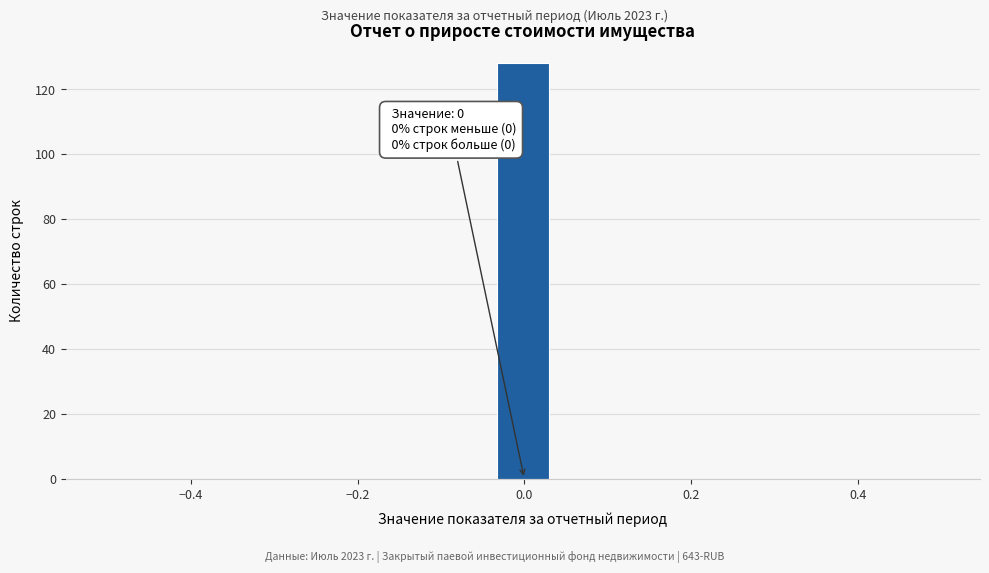

Around what value on the x-axis is the tallest bar? Give the approximate position of its centre, as read against the axis.

0.00